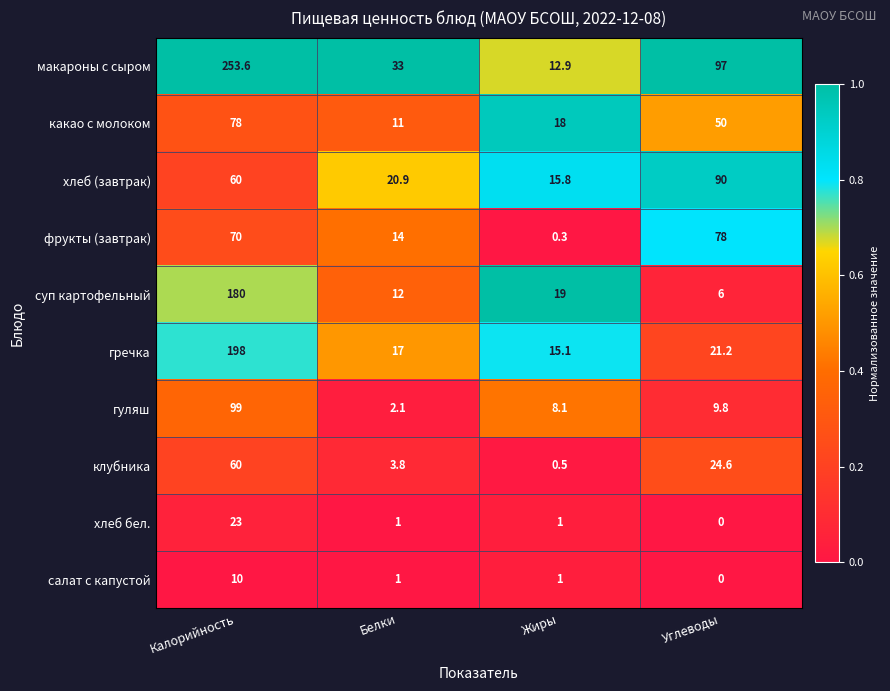

Which series has the largest range (max minus min)?

макароны с сыром